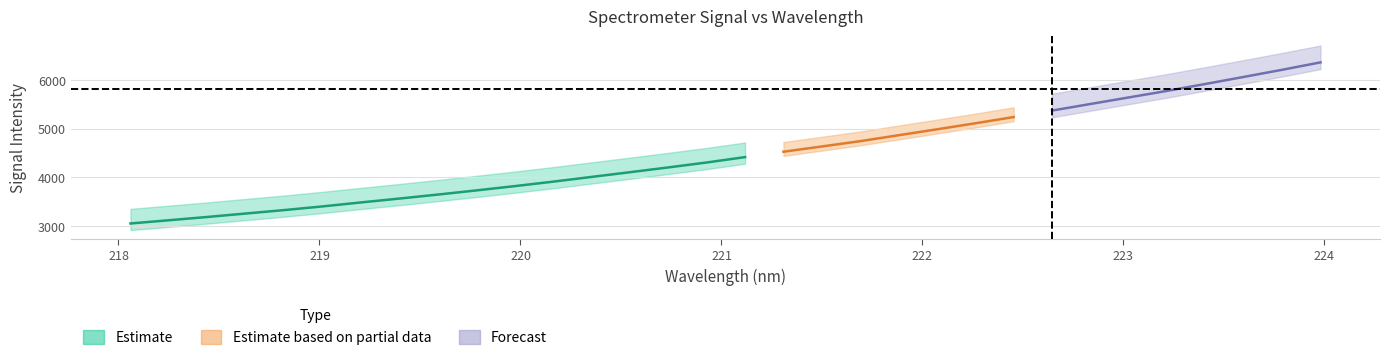

What is the value of the 3rd point from the left?

3185.0